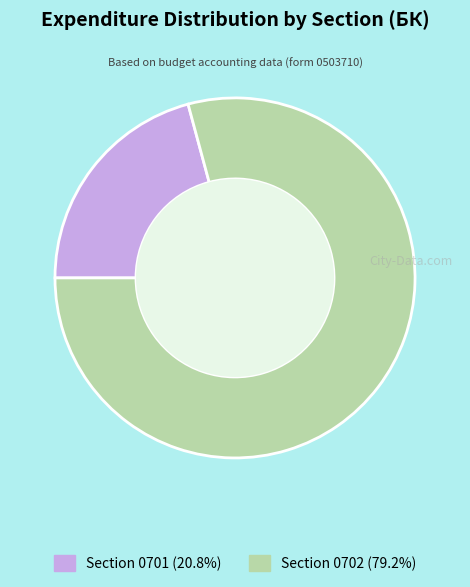

Does any single category account for the majority?

Yes